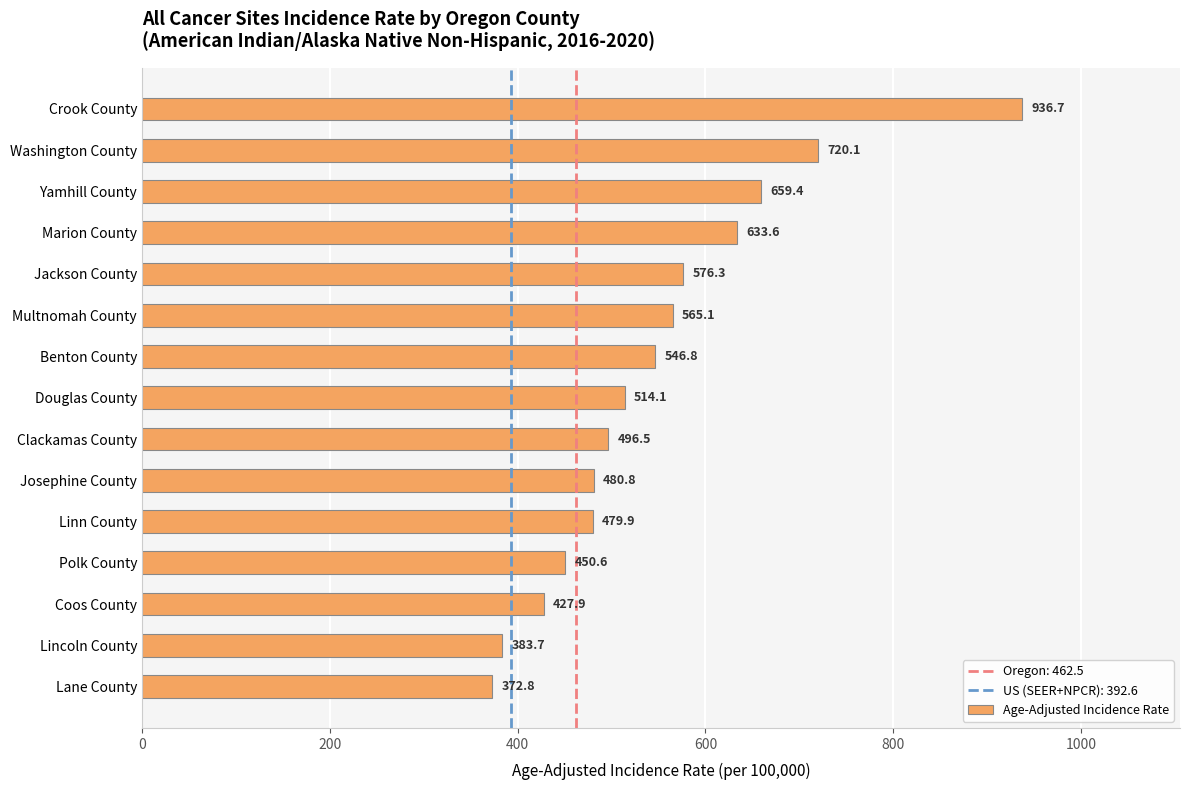

What is the label of the 5th bar from the bottom?

Linn County